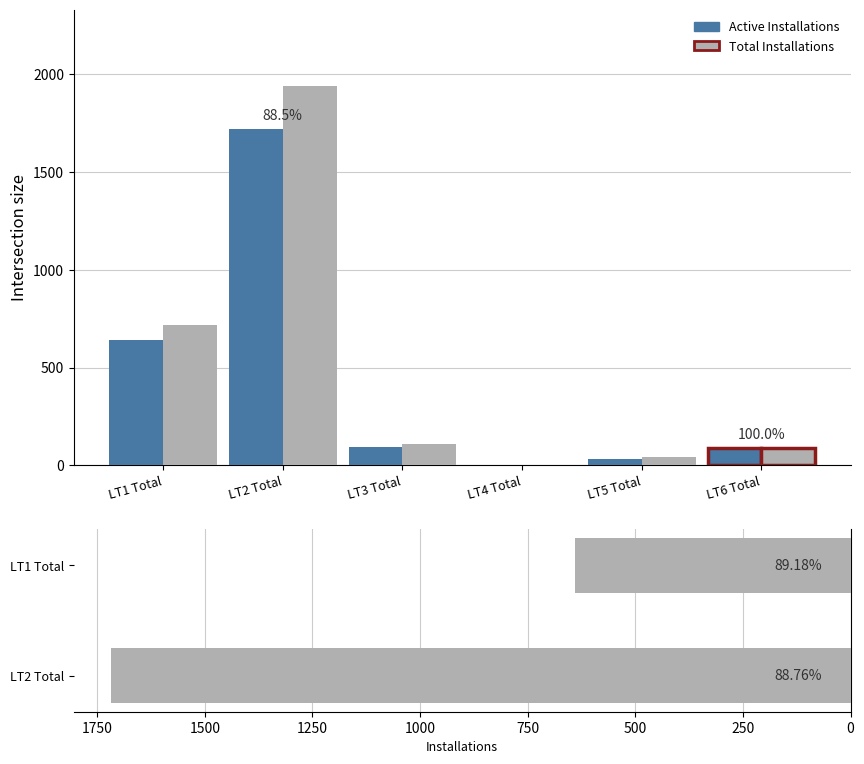

Which category has the highest value in the Active Installations series?

LT2 Total